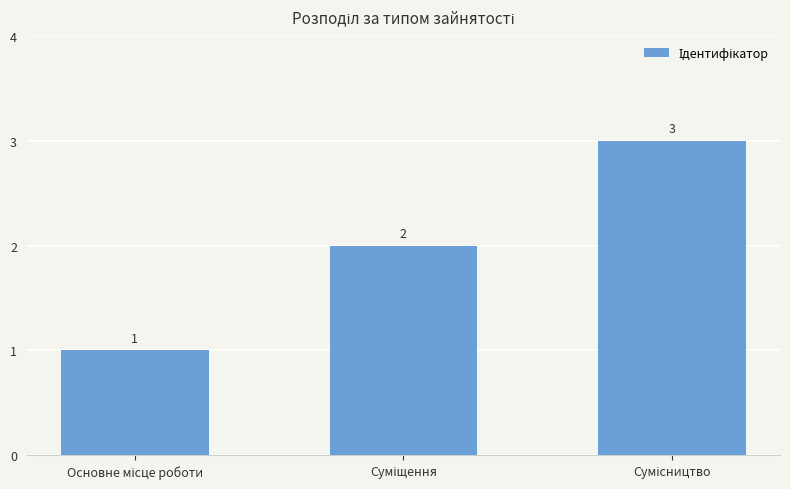

What is the smallest value displayed?

1